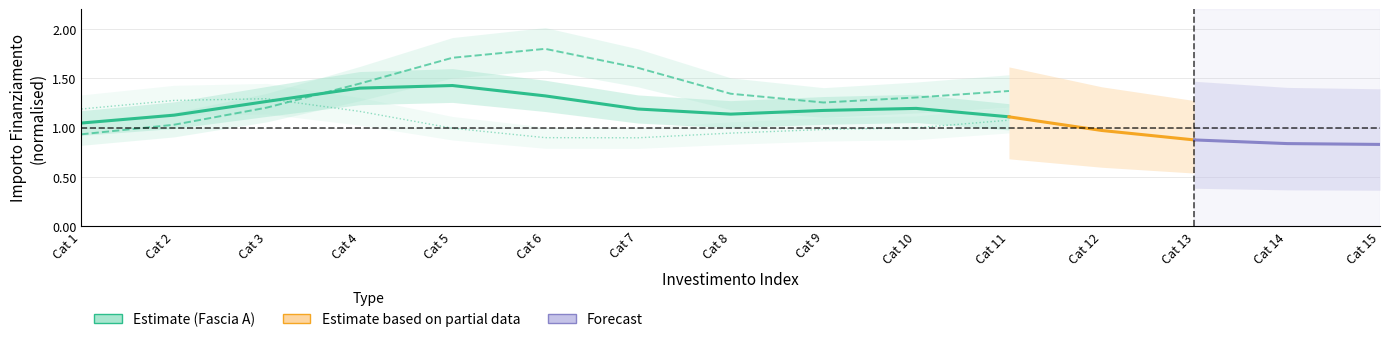

What is the total value across all series at Cat 6?

4.0